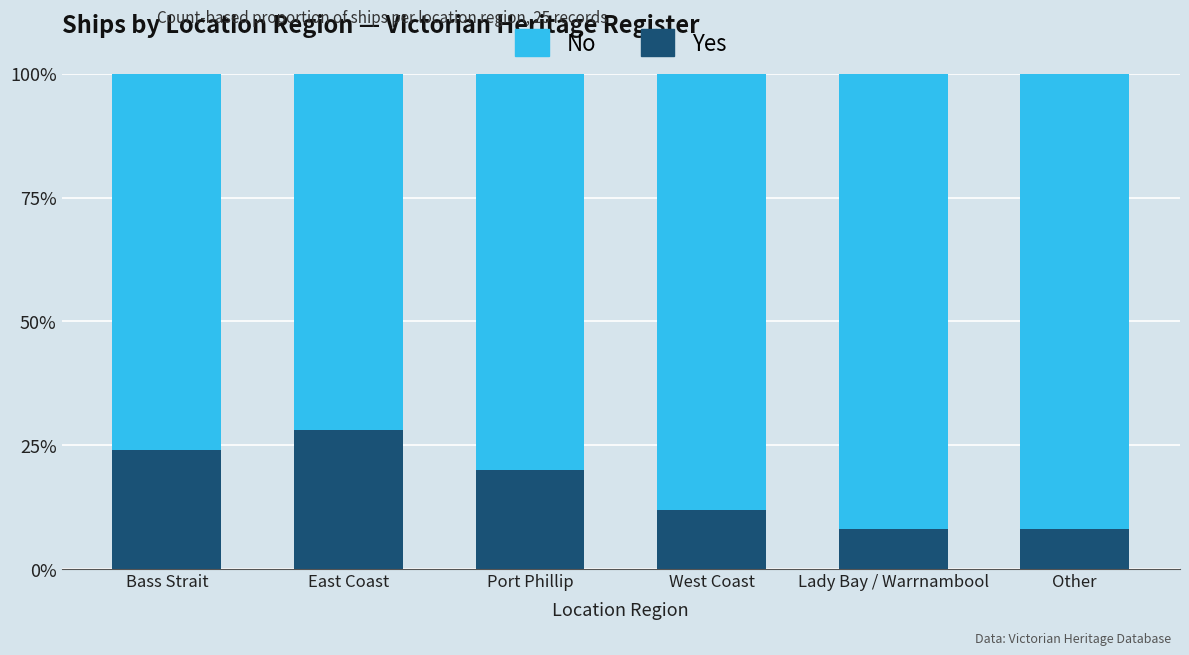

Are the bars grouped side by side (vs. stacked)?

No